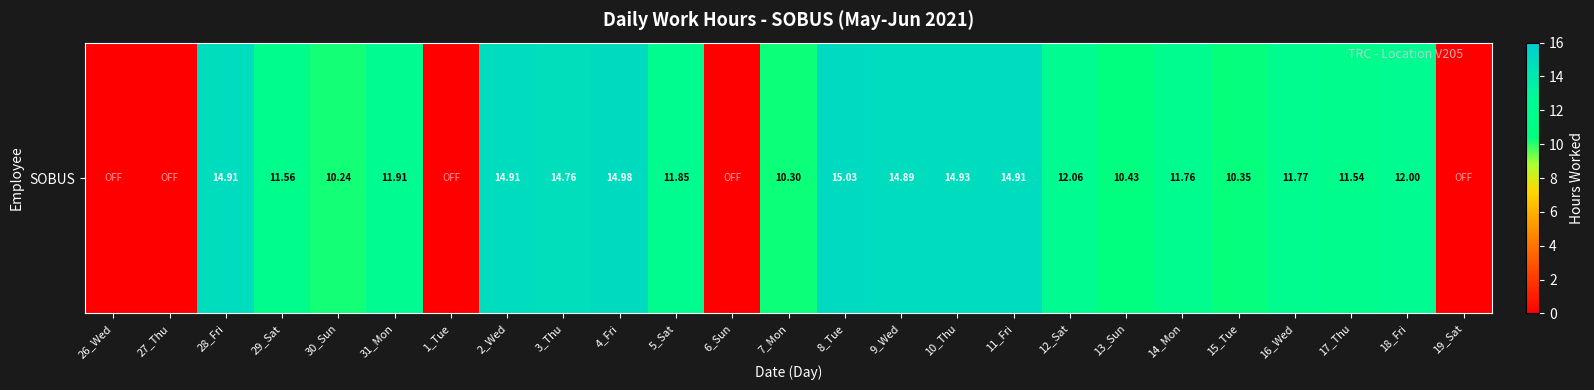

Is it true that the value at 19_Sat is 0.0?

True